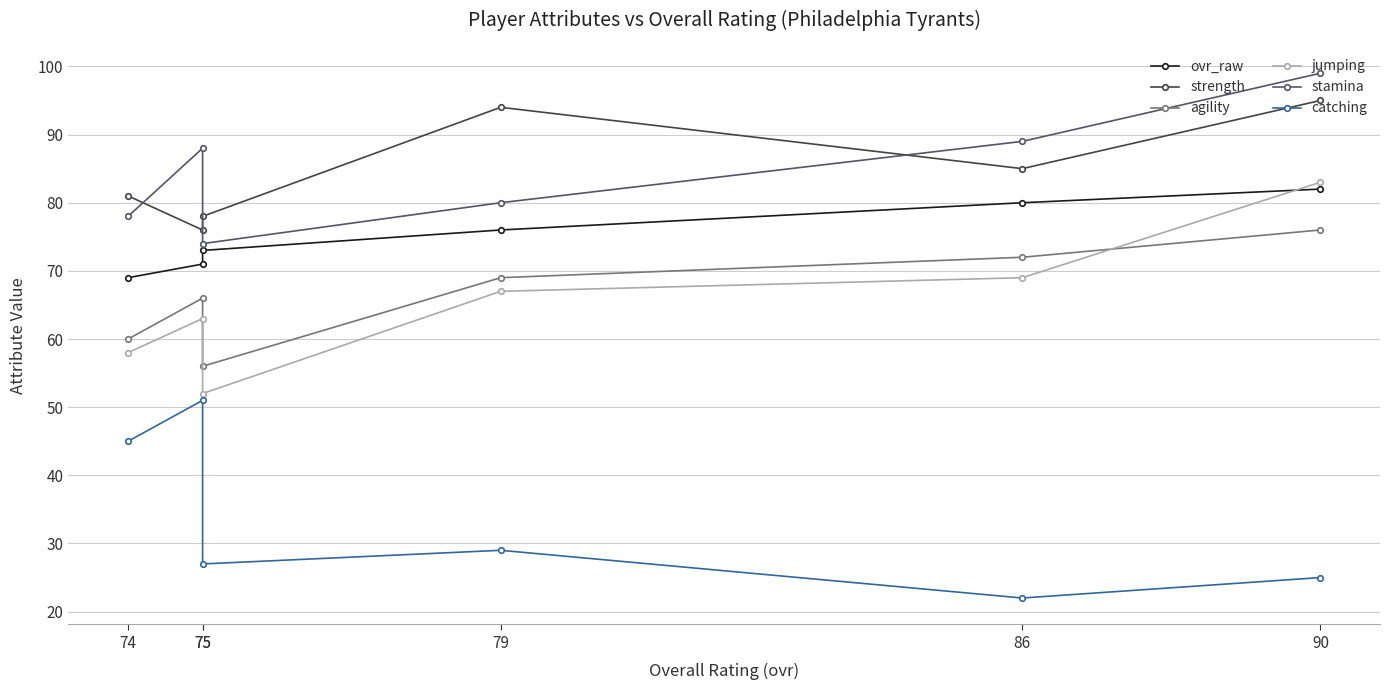

True or false: ovr_raw and strength cross at least once.

False